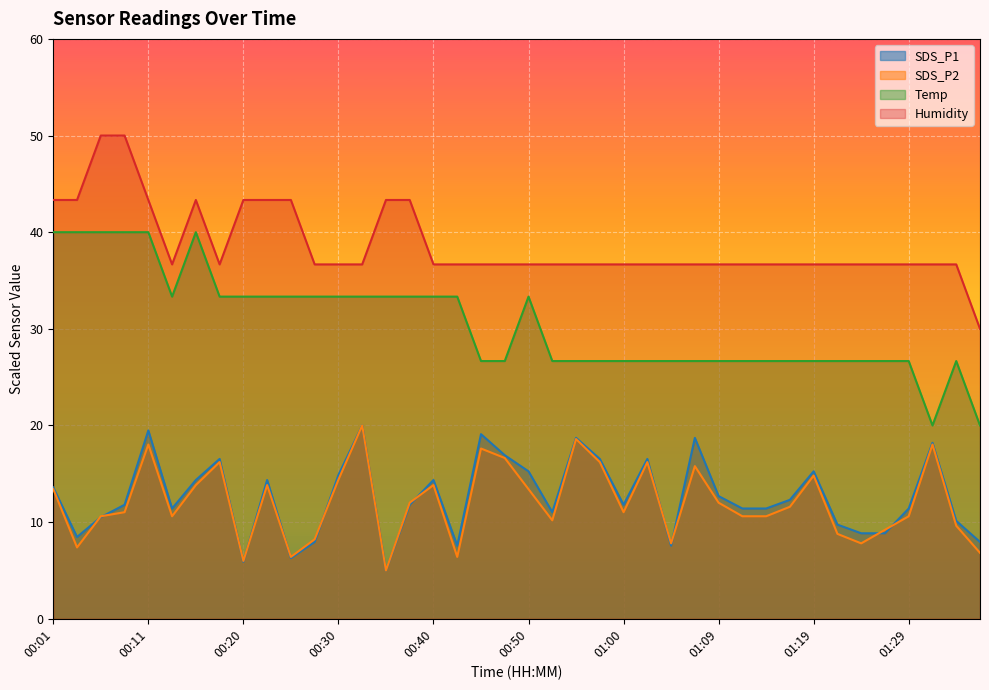

True or false: Temp and SDS_P1 cross at least once.

False